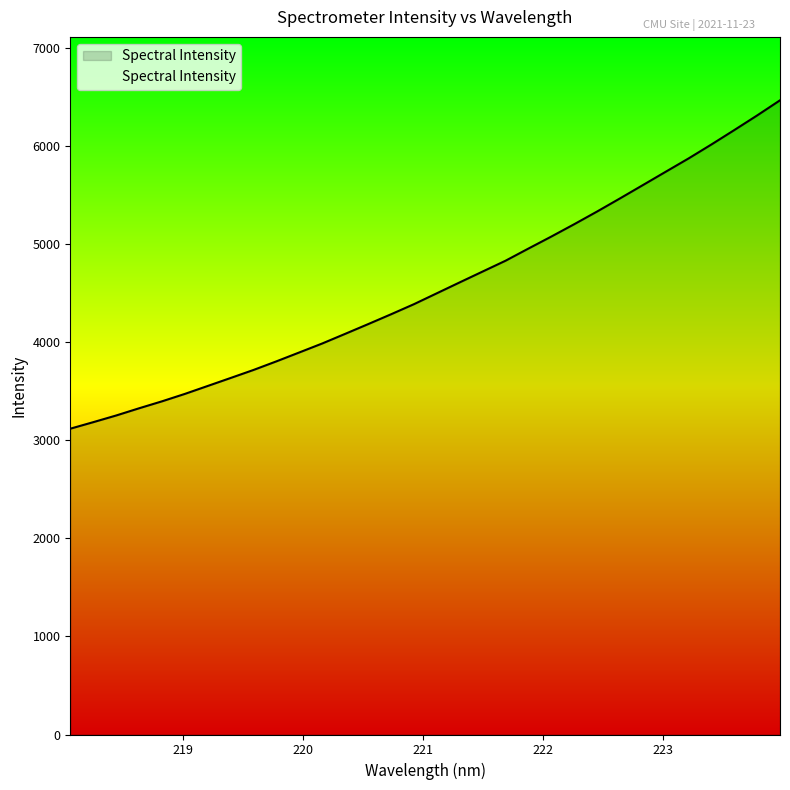

True or false: there are more than 0 points higher than both neighbors.

False